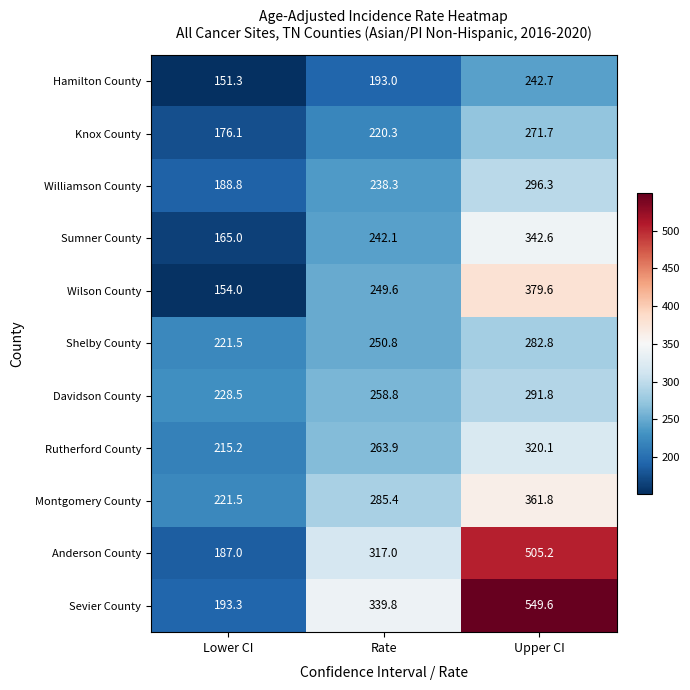

What is the difference between the maximum and minimum values in the Knox County series?

95.6